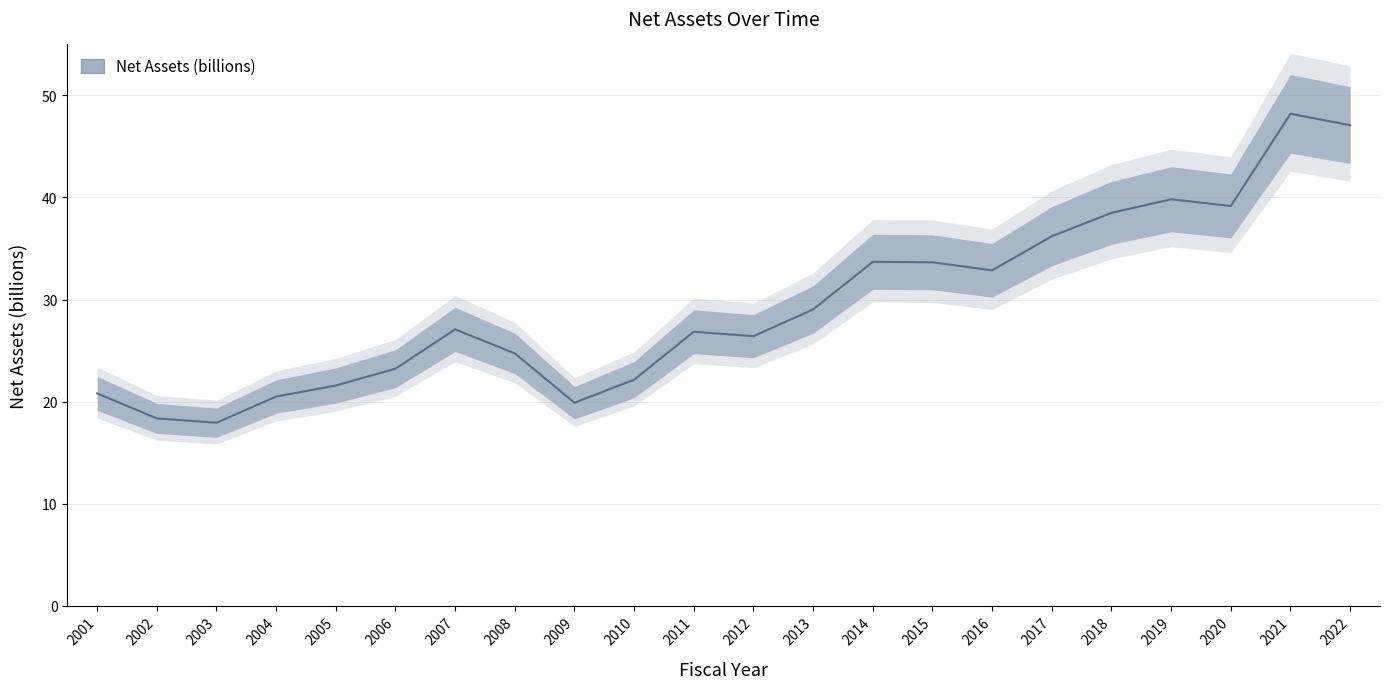

Reading left to right, list all the values displayed in this chart.

20.8	18.3	17.9	20.5	21.6	23.2	27.1	24.7	19.9	22.1	26.8	26.4	29.0	33.7	33.6	32.9	36.2	38.5	39.8	39.2	48.2	47.1